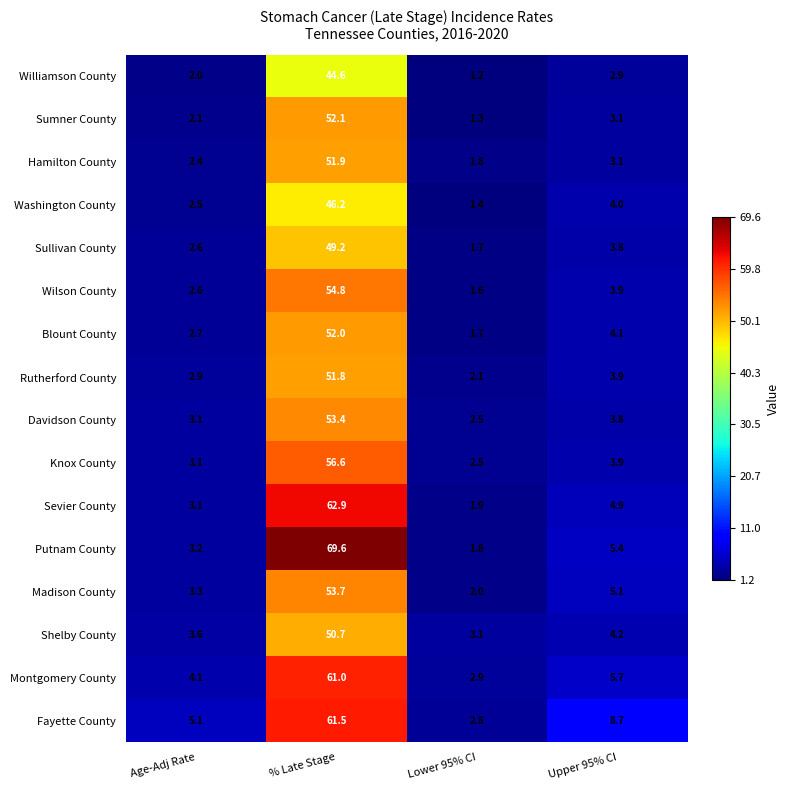

What is the difference between the highest and lowest values at Lower 95% CI?

1.9